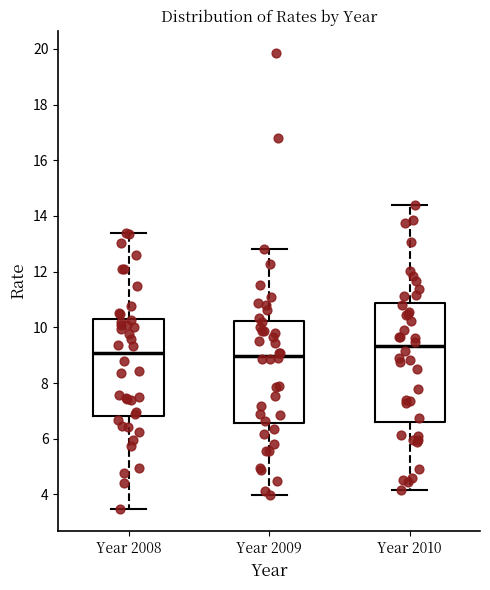

Reading left to right, transcribe this box plot: for each box, give where its median line is, the range the box spans, and where its two whiskers end, as read against the y-axis. The values are not printed on the chart, so give them approximately, as read against the axis.

Year 2008: median 9.0, box 6.8 to 10.4, whiskers 3.4 to 13.4
Year 2009: median 9.0, box 6.6 to 10.2, whiskers 4.0 to 12.8
Year 2010: median 9.4, box 6.6 to 10.8, whiskers 4.2 to 14.4